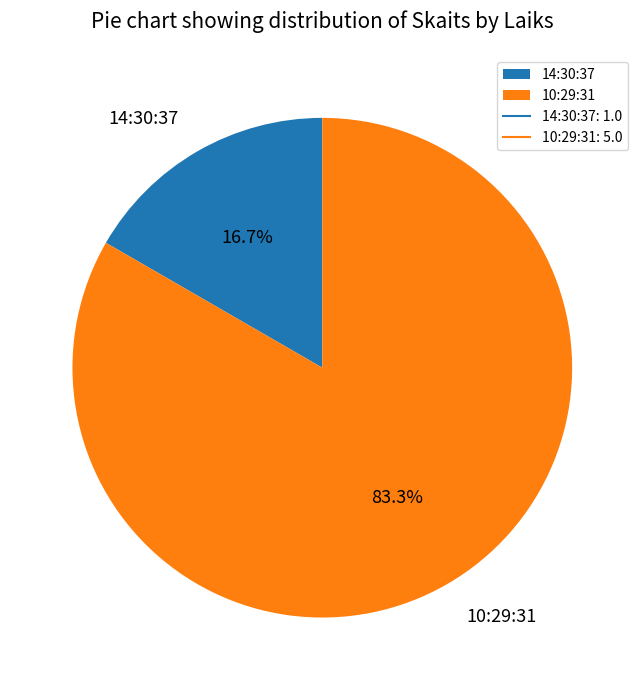

Is there a majority slice in this chart?

Yes